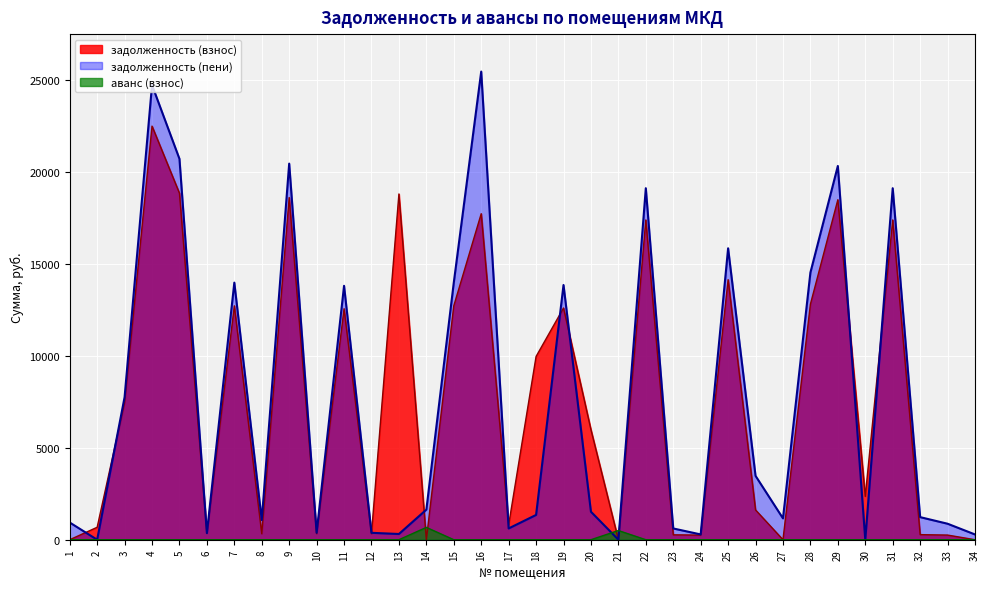

At which label does задолженность (пени) first exceed 1523?

3